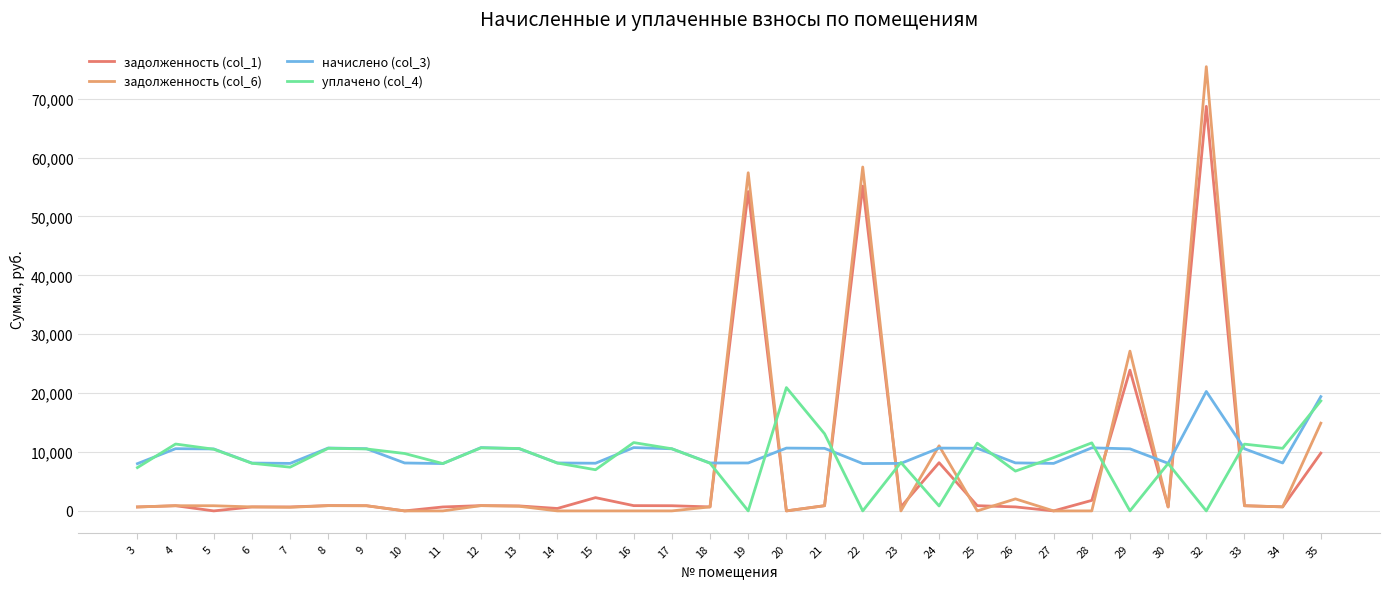

Where is задолженность (col_1) nearest to the value 34344?

29